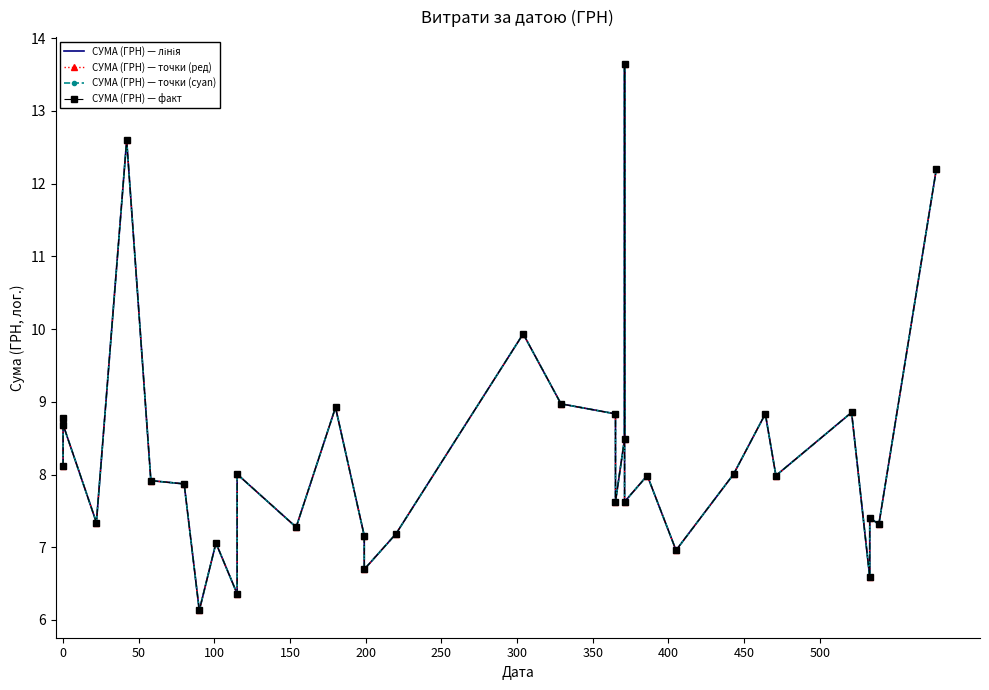

How many series are shown in this chart?

4